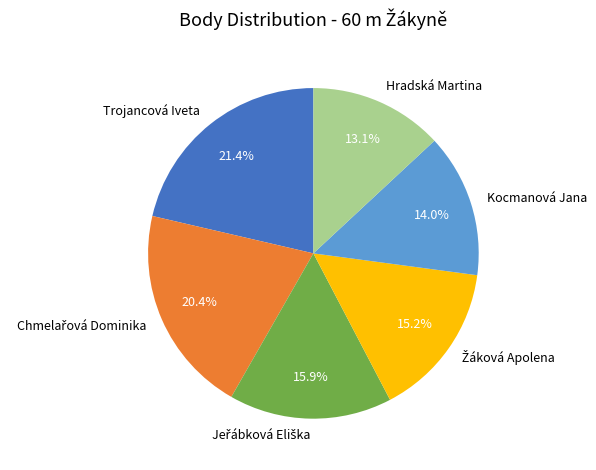

How many slices are in this pie chart?

6